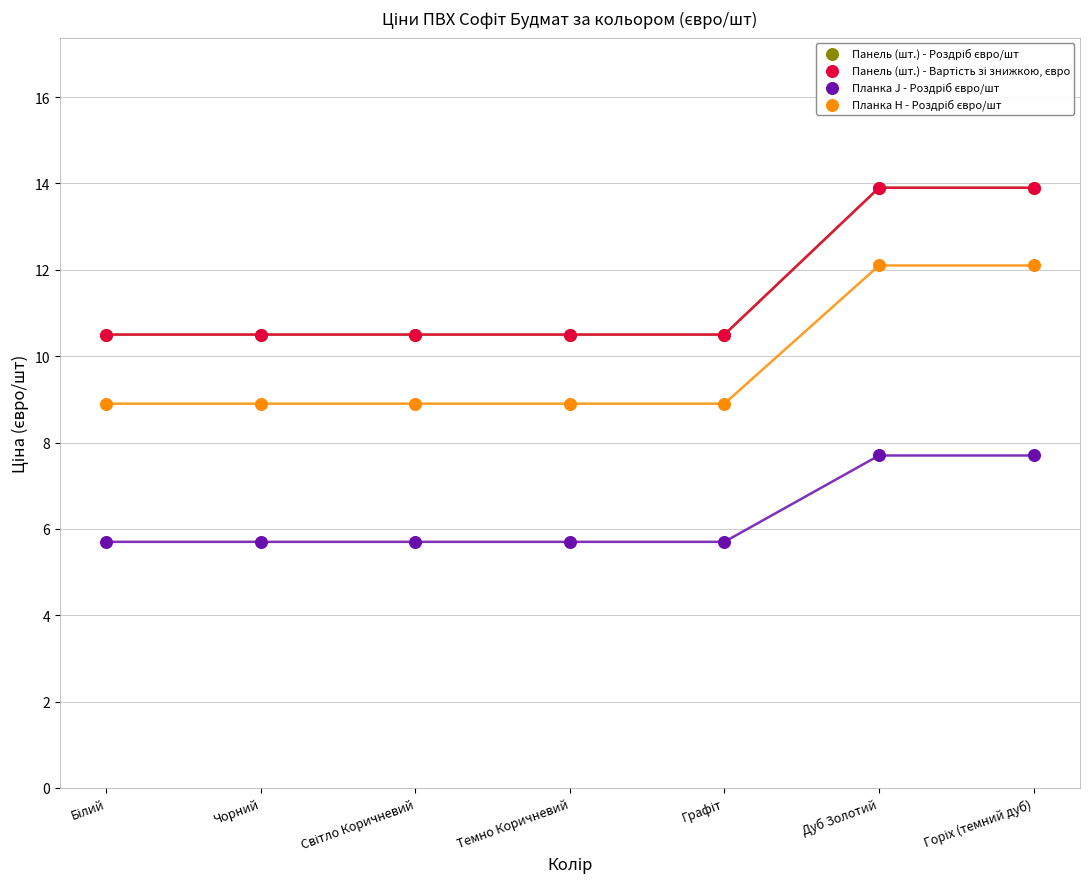

What are all the series names shown in the legend?

Панель (шт.) - Роздріб євро/шт, Панель (шт.) - Вартість зі знижкою, євро, Планка J - Роздріб євро/шт, Планка H - Роздріб євро/шт